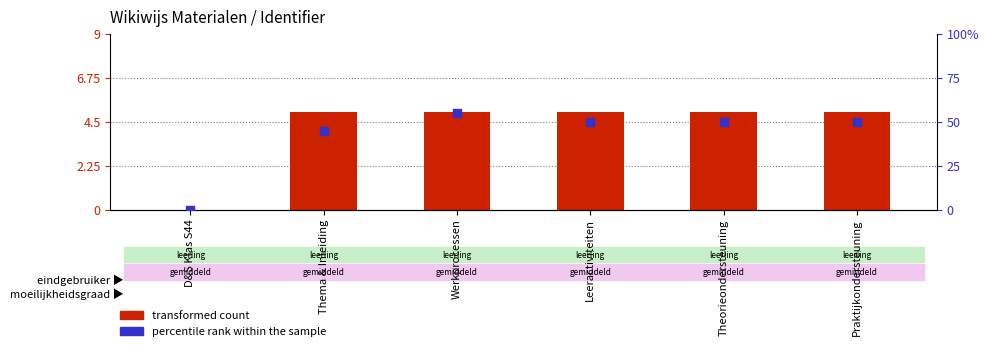

Which series contains the highest Y value?

percentile rank within the sample